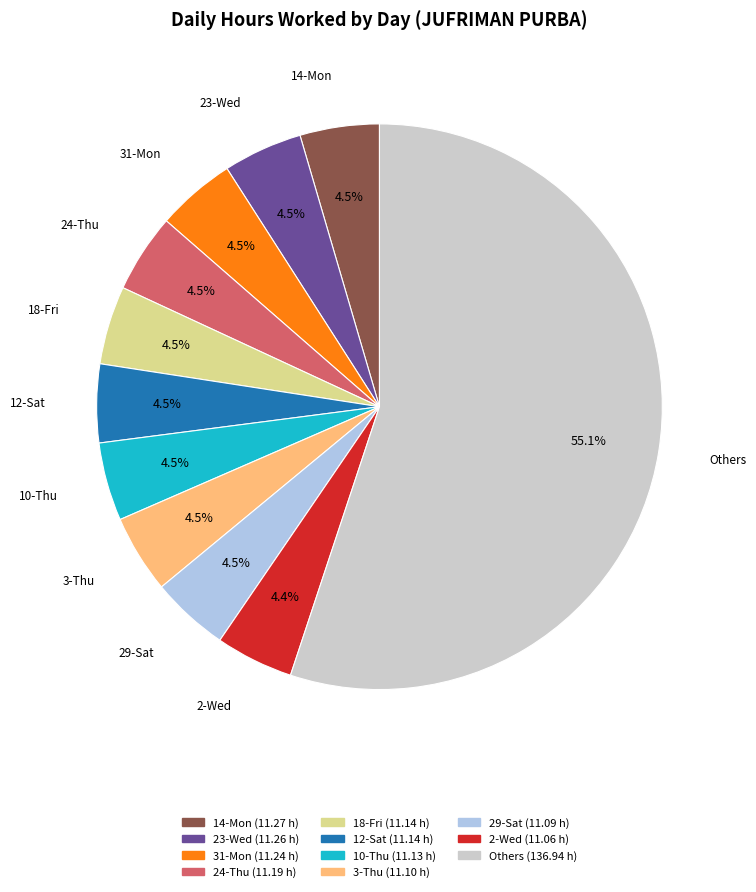

Does any single category account for the majority?

Yes